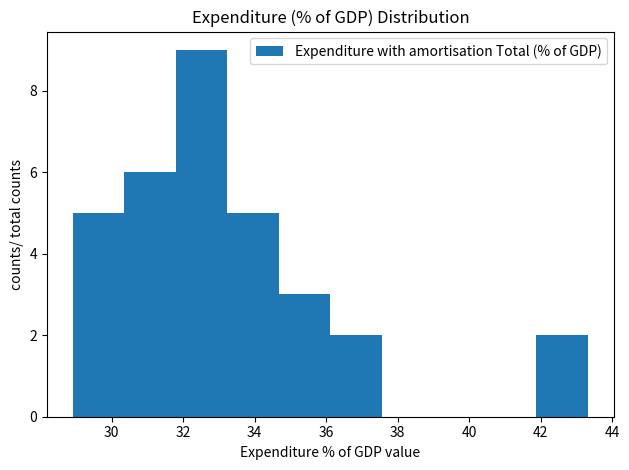

Reading left to right, list every bar in this chart as the range it spans on the x-axis followed by its height. Neither the bar edges nor the heights are printed on the chart, so give them approximately, as read against the axes.

29.0 to 30.4: 5
30.4 to 31.8: 6
31.8 to 33.2: 9
33.2 to 34.6: 5
34.6 to 36.2: 3
36.2 to 37.6: 2
37.6 to 39.0: 0
39.0 to 40.4: 0
40.4 to 41.8: 0
41.8 to 43.4: 2